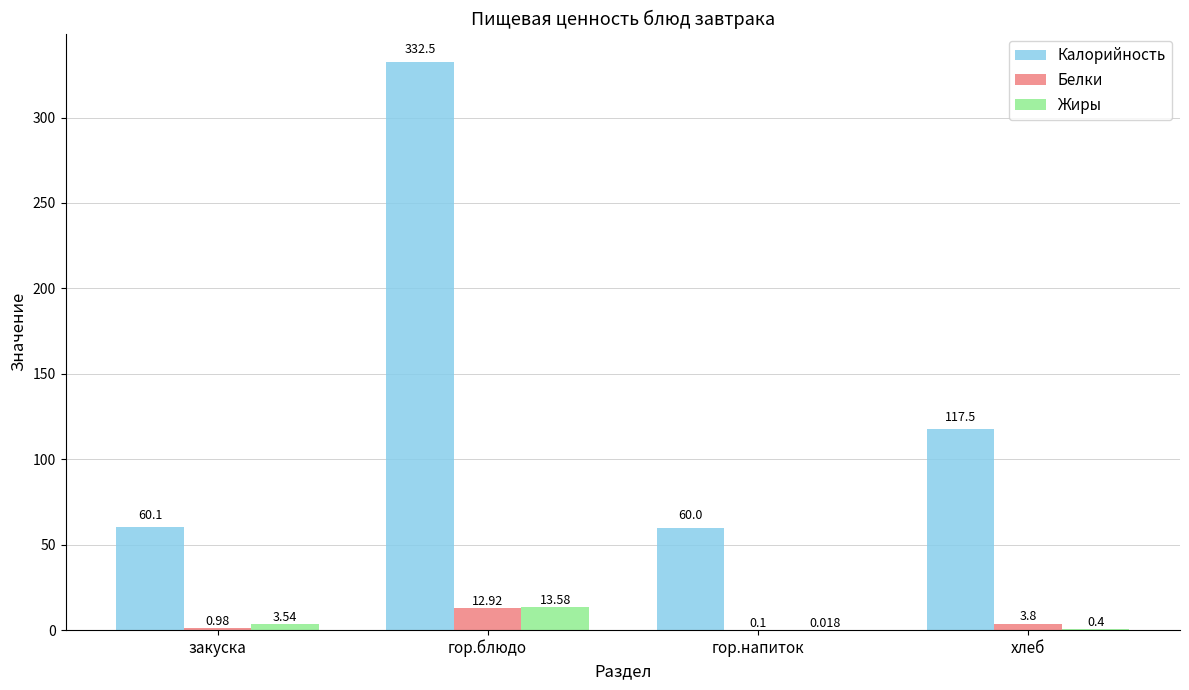

Which category has the highest value across all series?

гор.блюдо